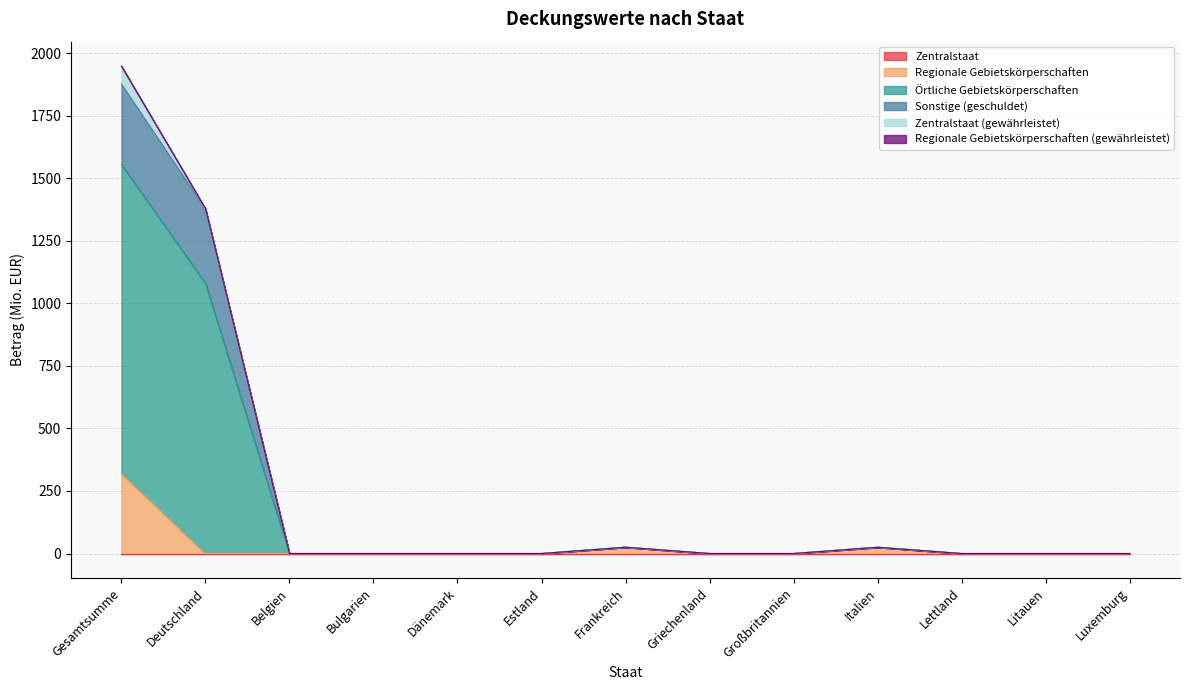

What position from the left is Estland?

6